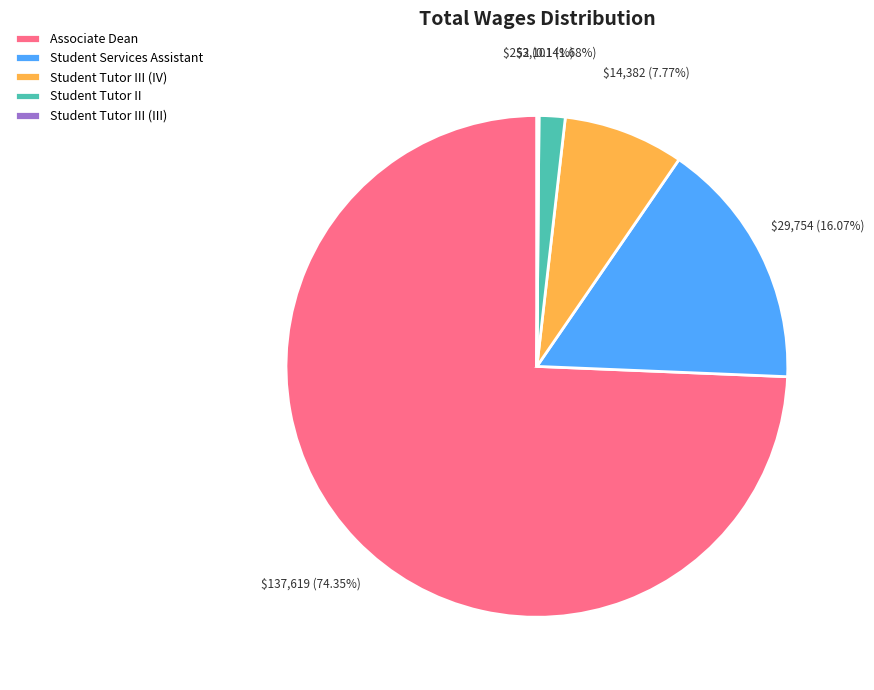

What is the ratio of the value at Student Services Assistant to the value at Student Tutor II?

9.6